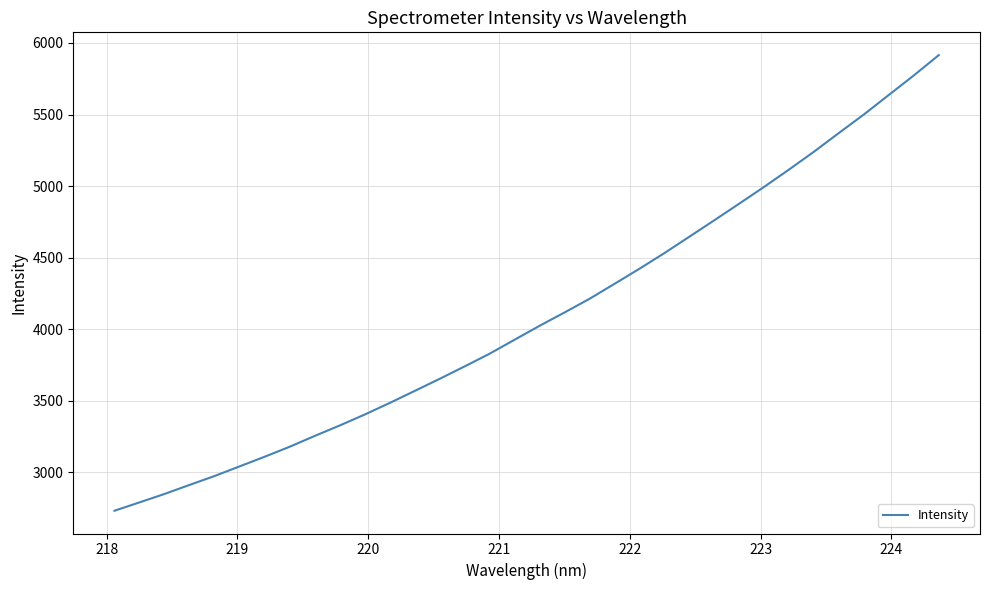

How many values are below 4023?

17